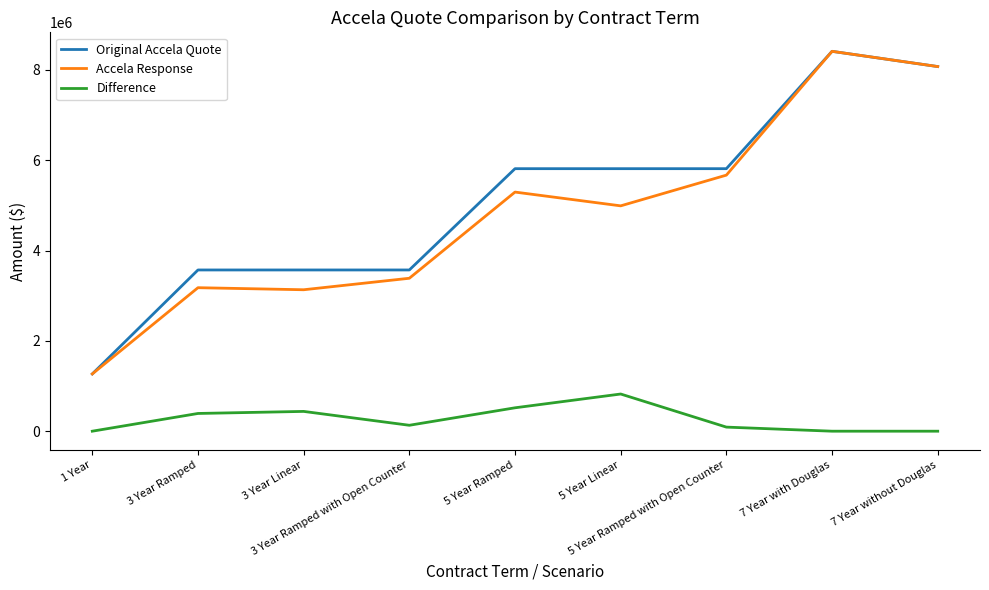

What is the highest value of the Difference series?

823003.0